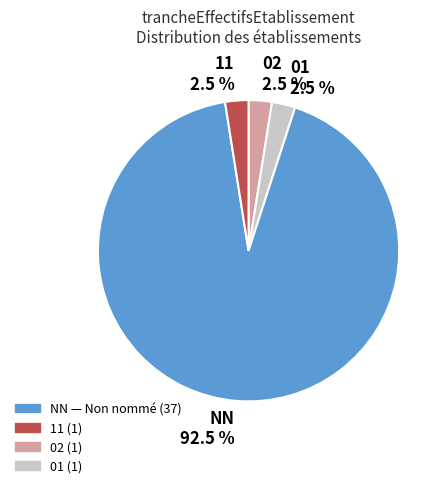

How many slices are in this pie chart?

4